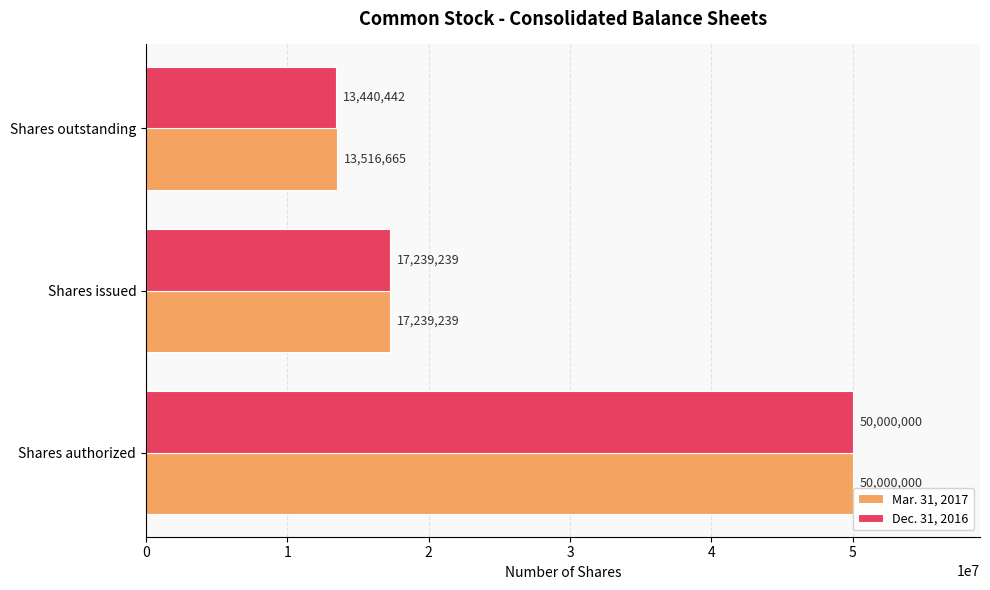

Rank the categories by Dec. 31, 2016 value from highest to lowest.

Shares authorized, Shares issued, Shares outstanding